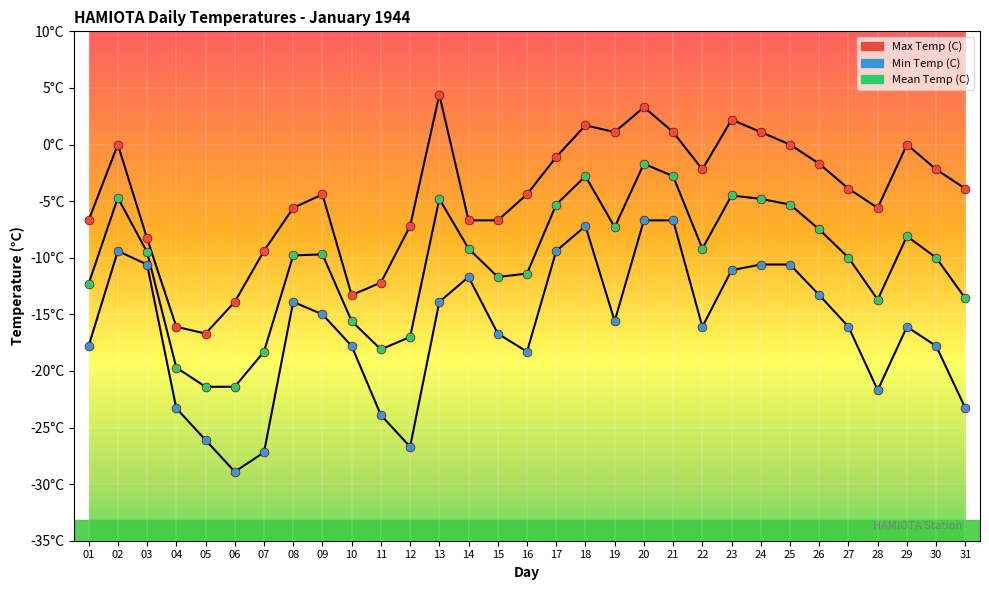

What is the total value across all series at 11?

-54.2